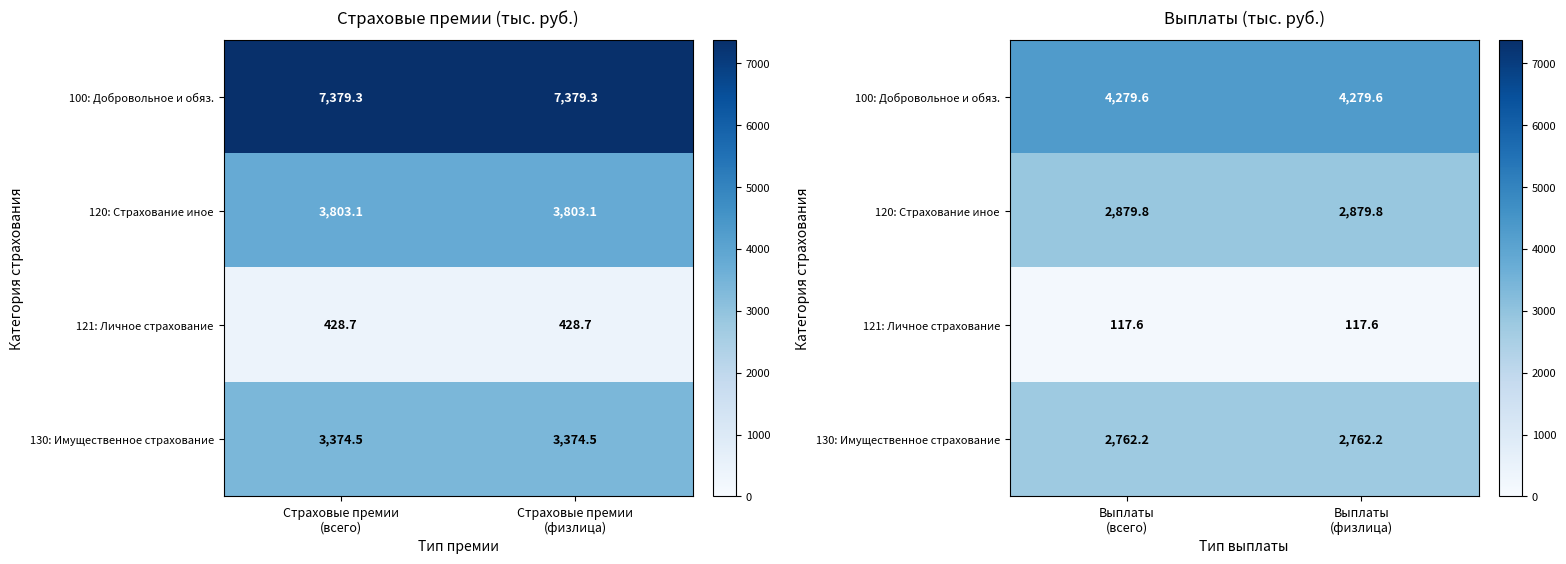

At which category does the chart reach its peak across all series?

Выплаты (всего)